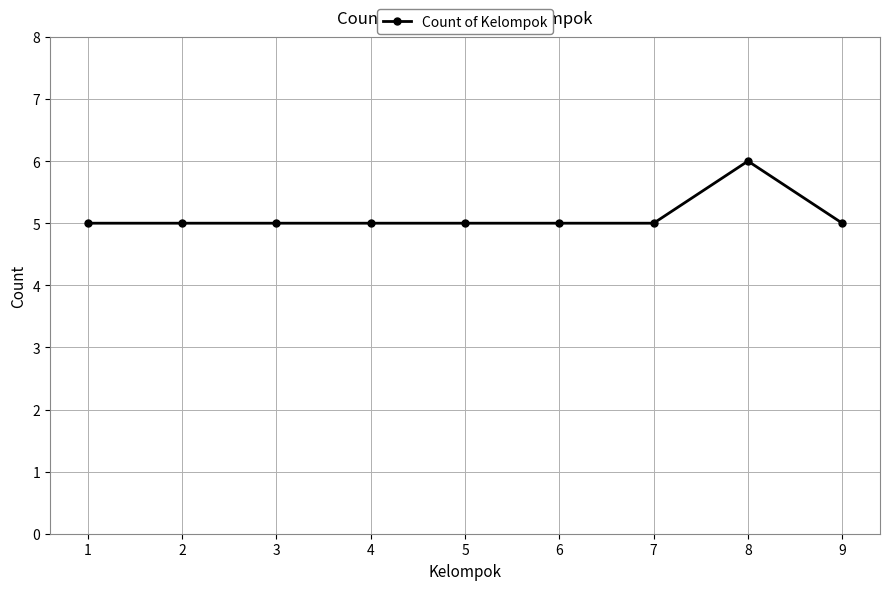

Reading left to right, list all the values displayed in this chart.

1=5	2=5	3=5	4=5	5=5	6=5	7=5	8=6	9=5